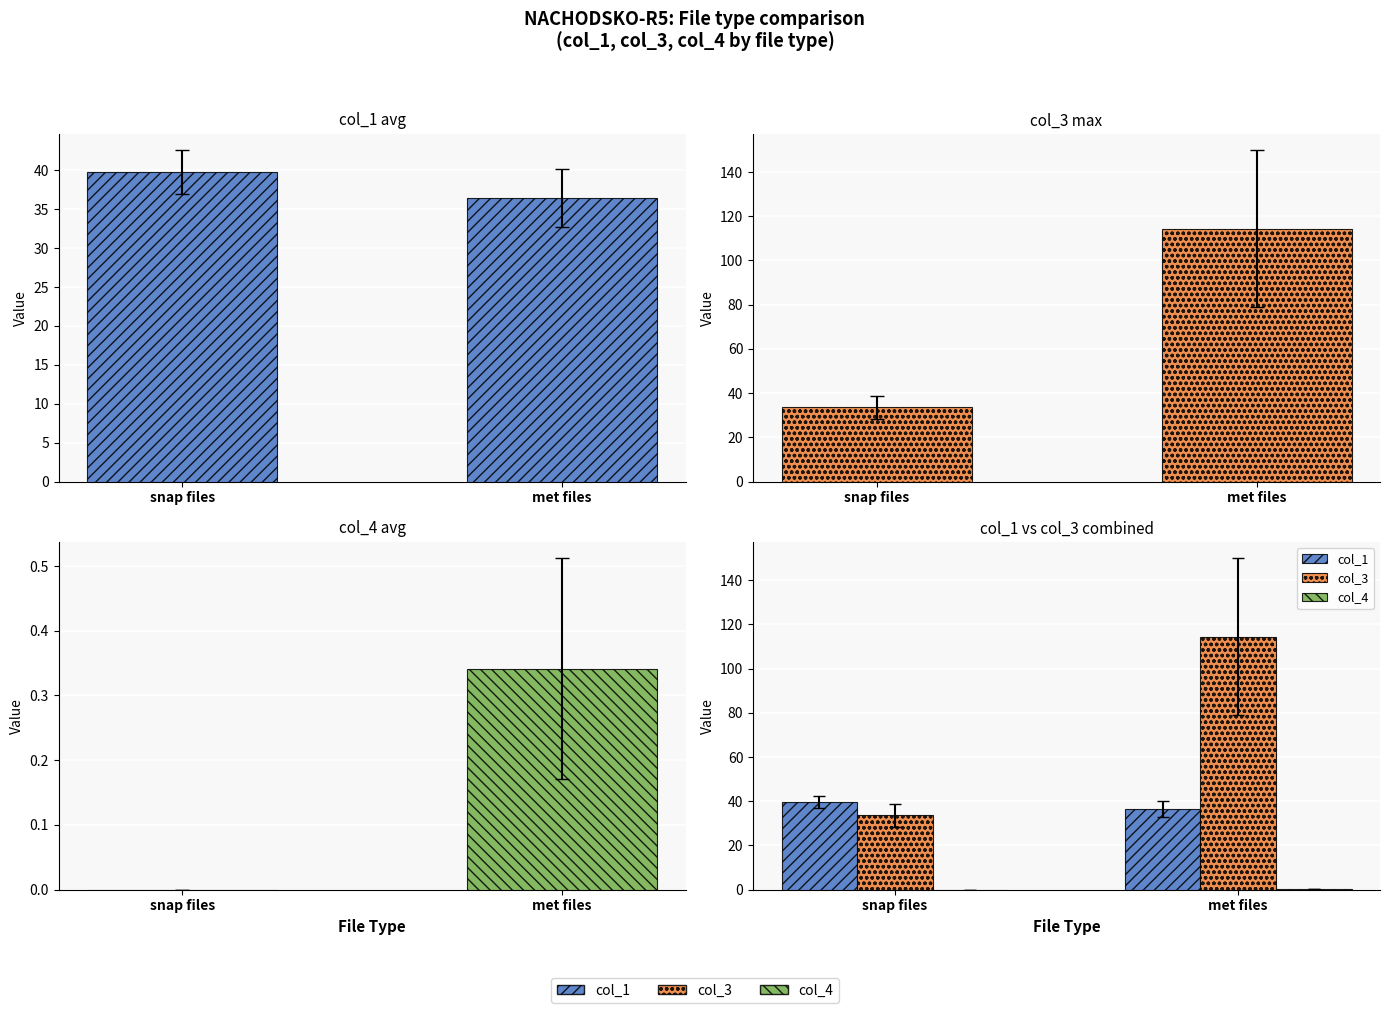

What is the difference between the col_4 values at snap files and met files?

0.3